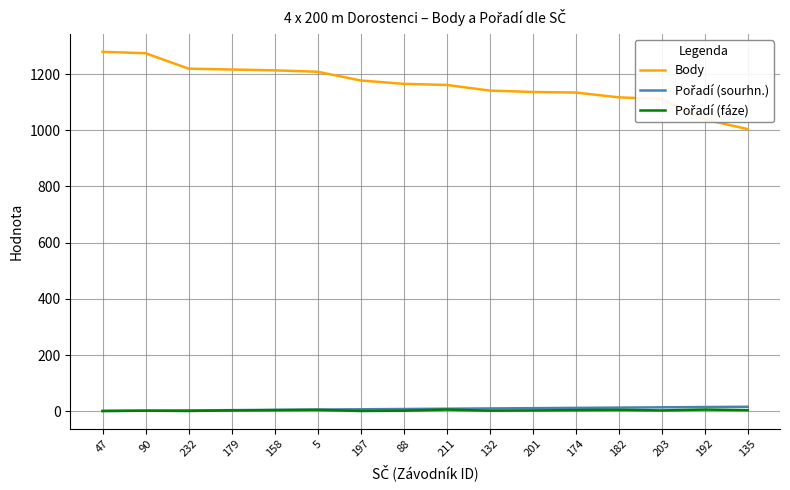

Is it true that Body equals 1141 at 132?

True